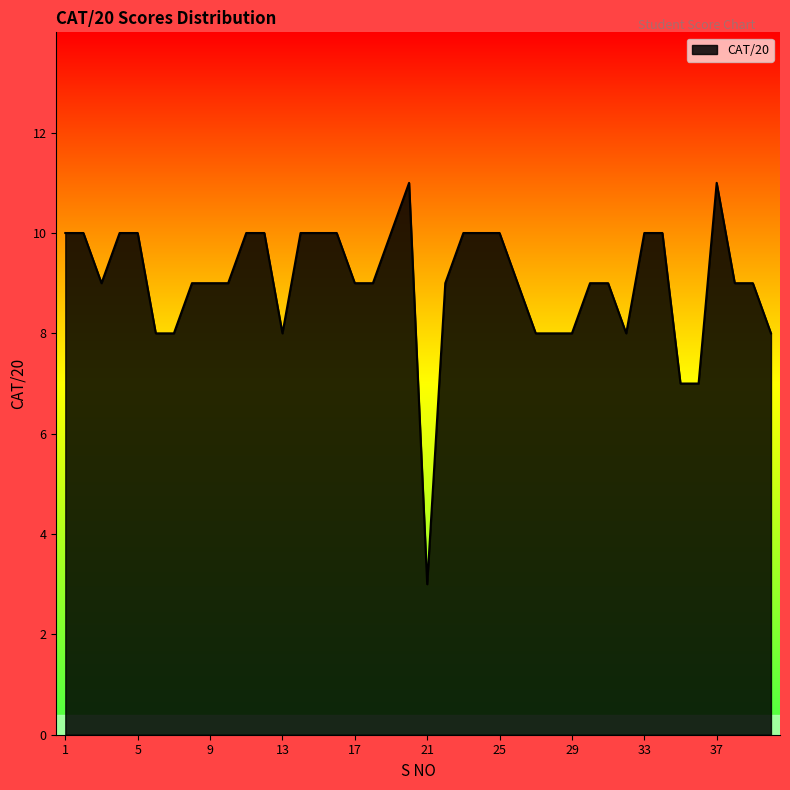

What is the minimum value shown in the chart?

3